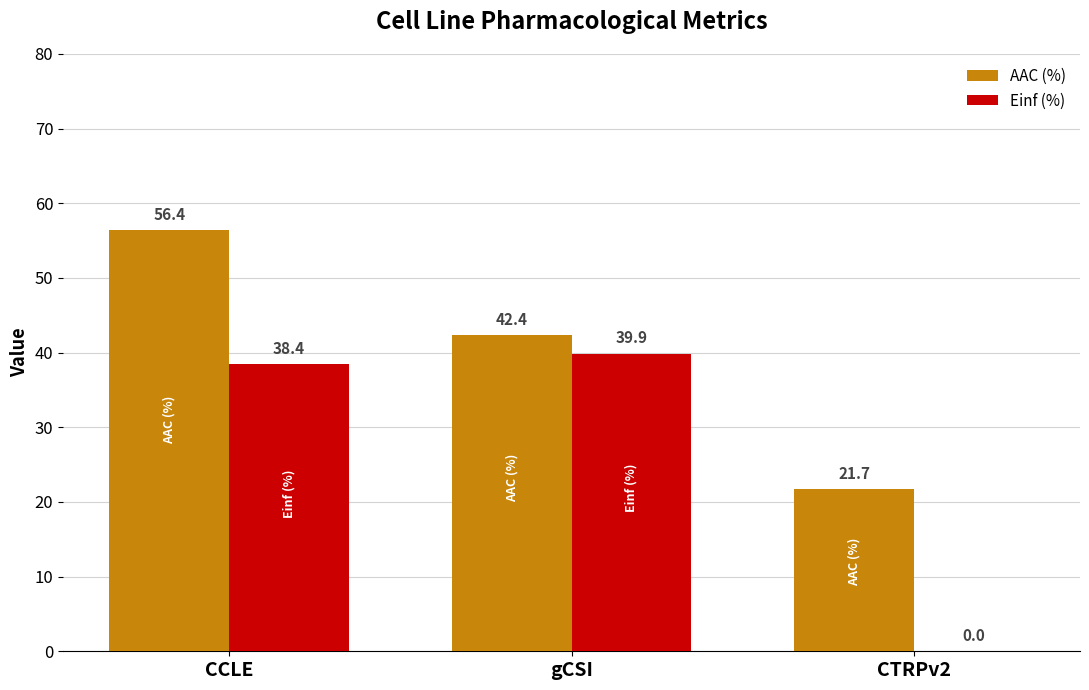

The value of AAC (%) at CTRPv2 is 21.7. True or false?

True